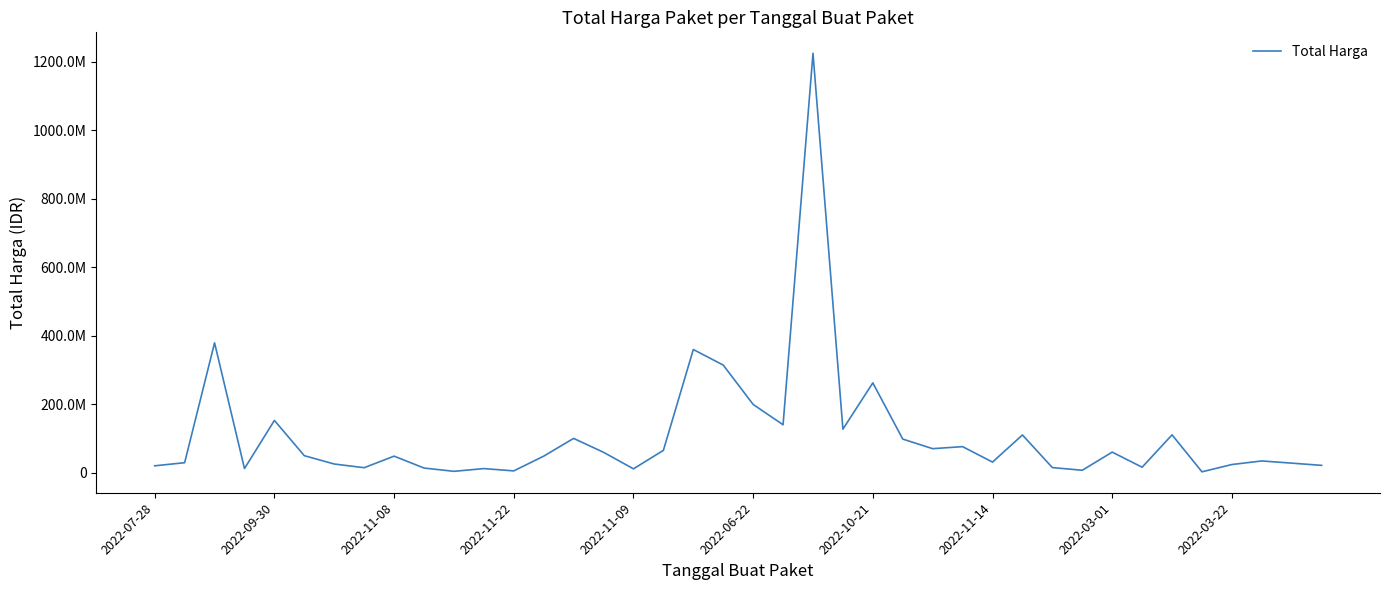

Reading left to right, list all the values displayed in this chart.

19950000	29000000	379075000	12000000	152477000	49478000	25200000	14400000	48140000	13442000	3825000	11800000	5093000	48140000	100000000	59375000	11100000	65000000	359500000	314121780	199200000	139800000	1224682000	127000000	262118150	98000000	70000000	75920000	30800000	110000000	14750000	6936000	59935000	15787200	110389990	2395750	23680800	34132505	27720000	21231000